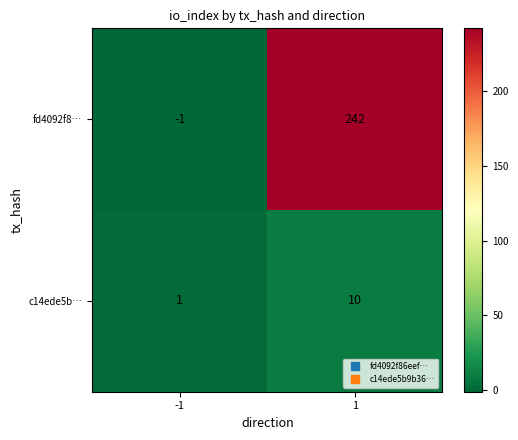

What is the sum of all c14ede5b… values?

11